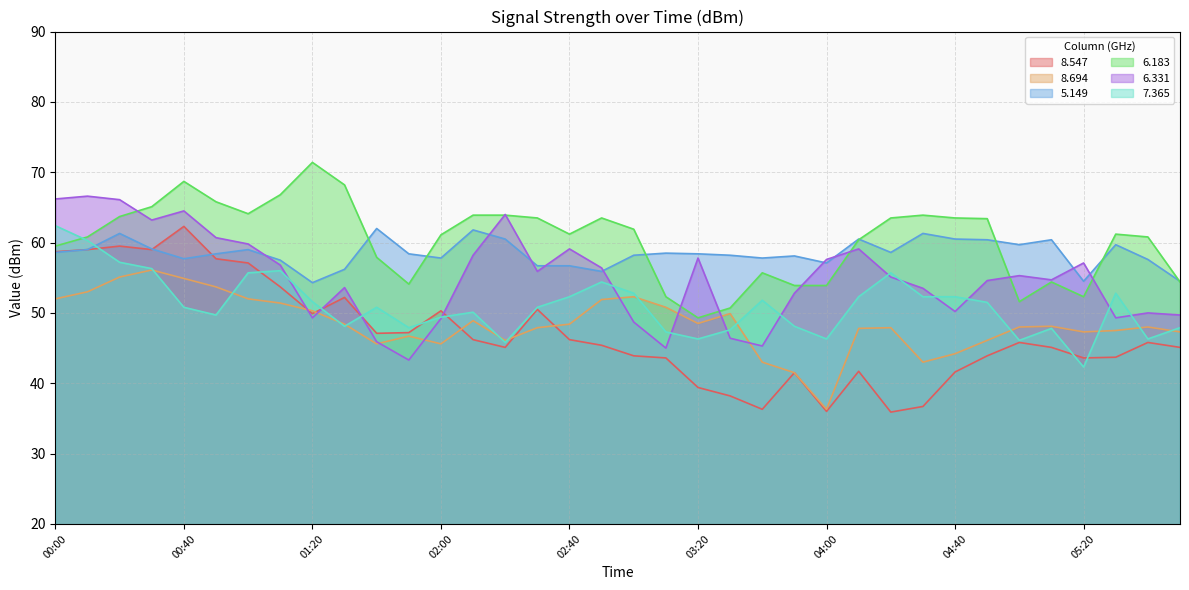

Which series has the widest spread of values?

8.547